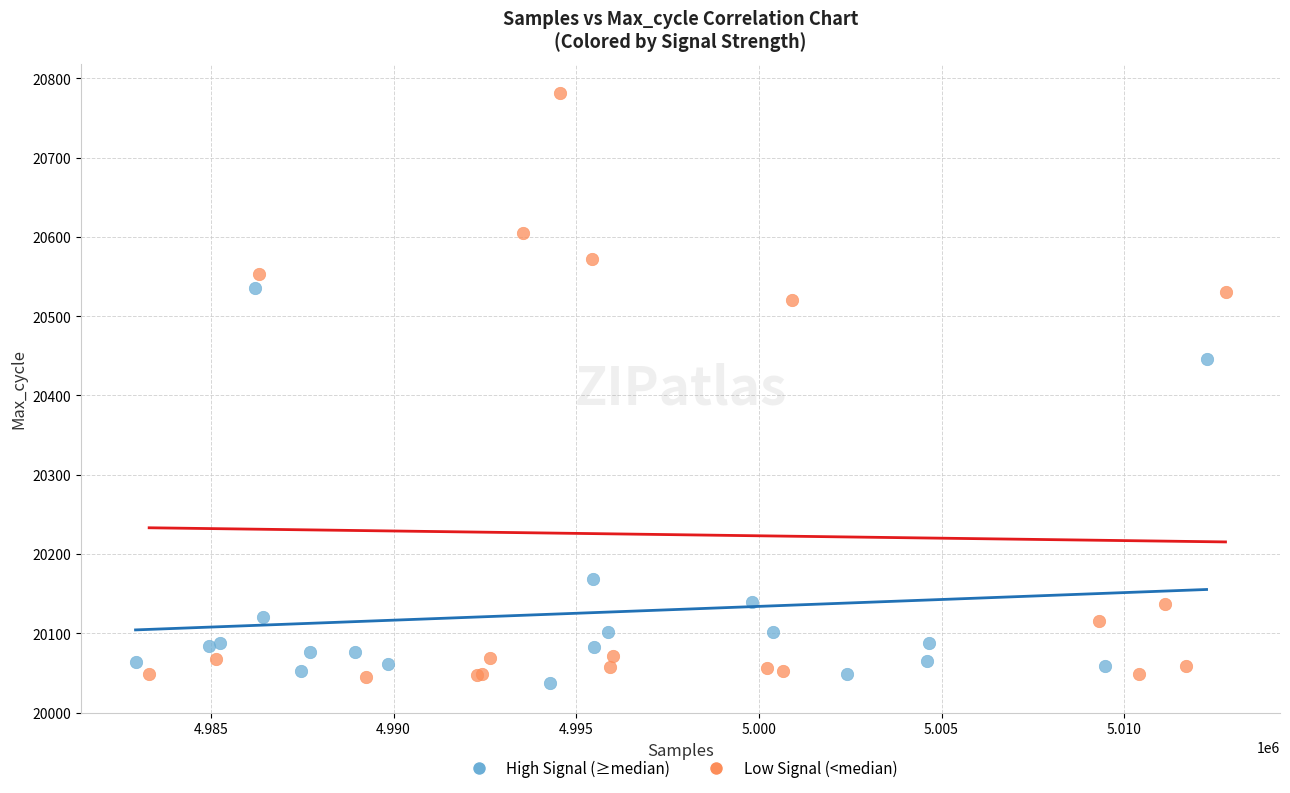

Which series has the widest spread of Y values?

Low Signal (<median)